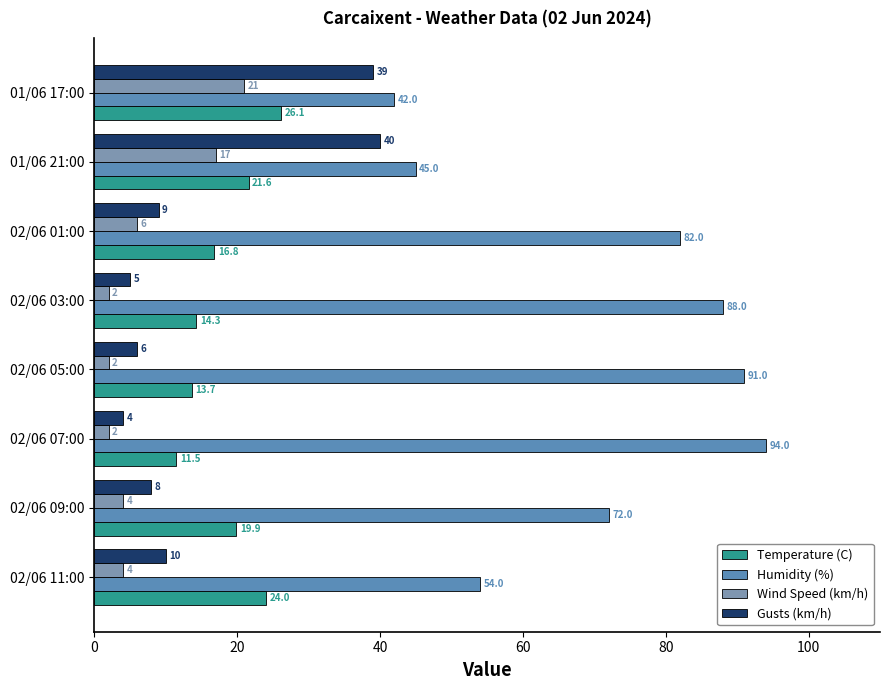

How many categories are shown in the chart?

8